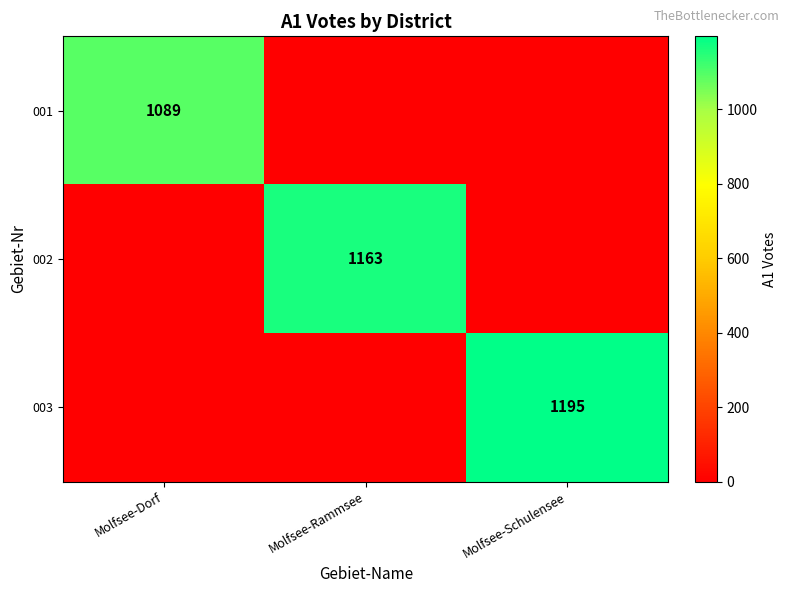

The 002 series shows 237 at Molfsee-Rammsee. True or false?

False